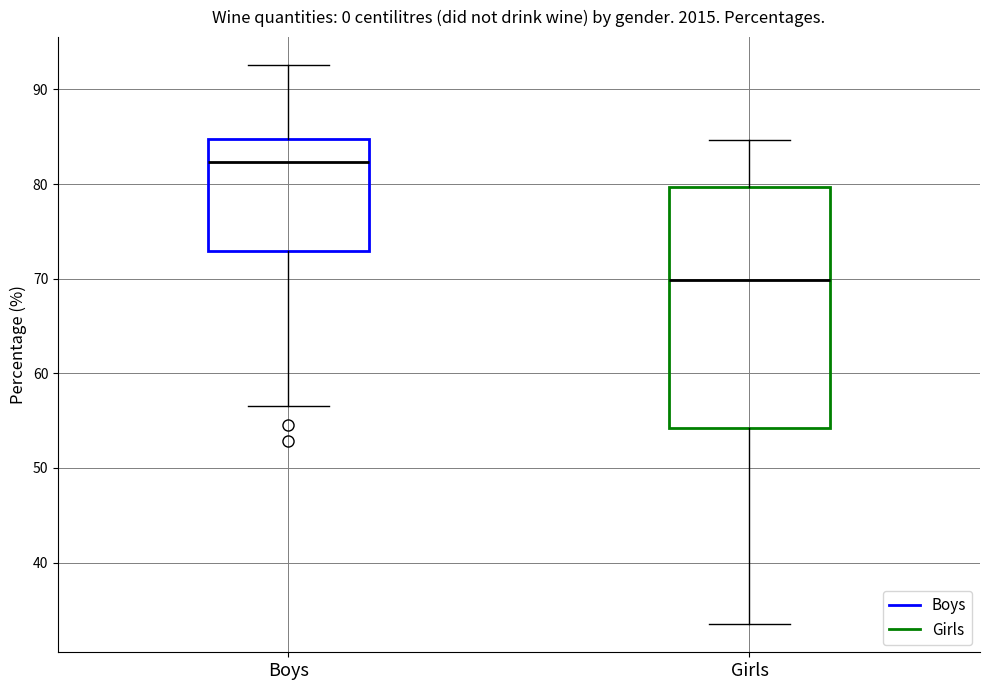

Reading left to right, transcribe this box plot: for each box, give where its median line is, the range the box spans, and where its two whiskers end, as read against the y-axis. The values are not printed on the chart, so give them approximately, as read against the axis.

Boys: median 82, box 73 to 85, whiskers 57 to 93
Girls: median 70, box 54 to 80, whiskers 33 to 85